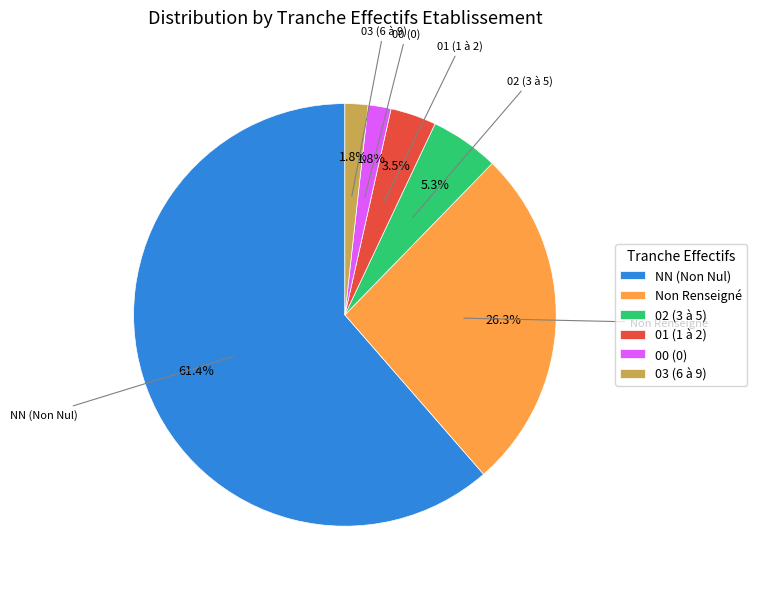

How many slices are in this pie chart?

6